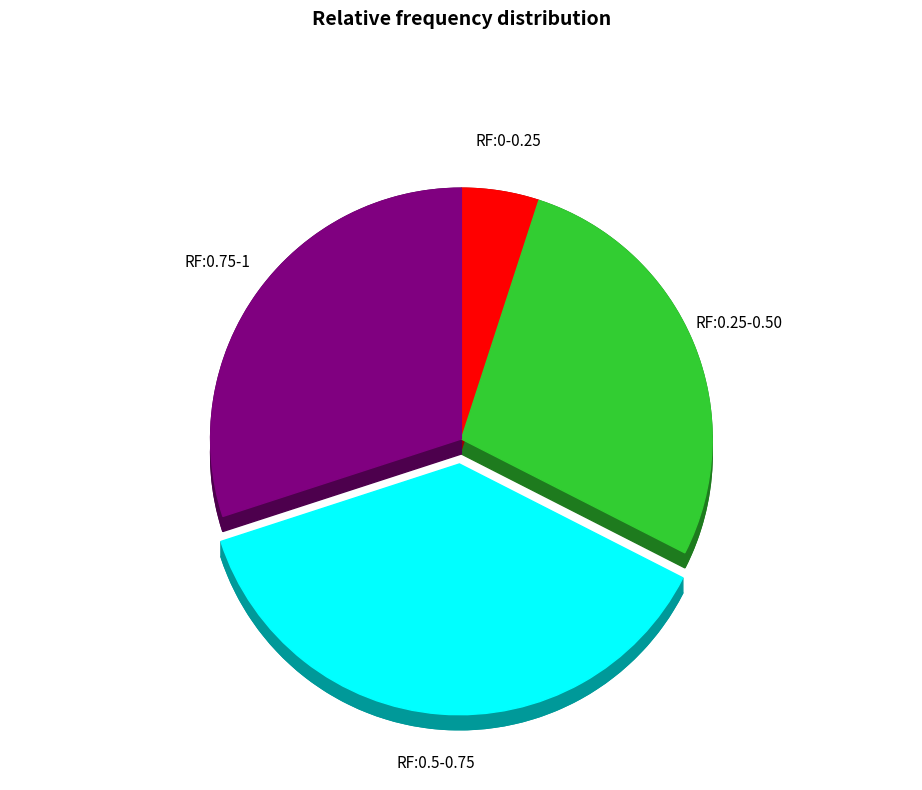

How many slices are in this pie chart?

4